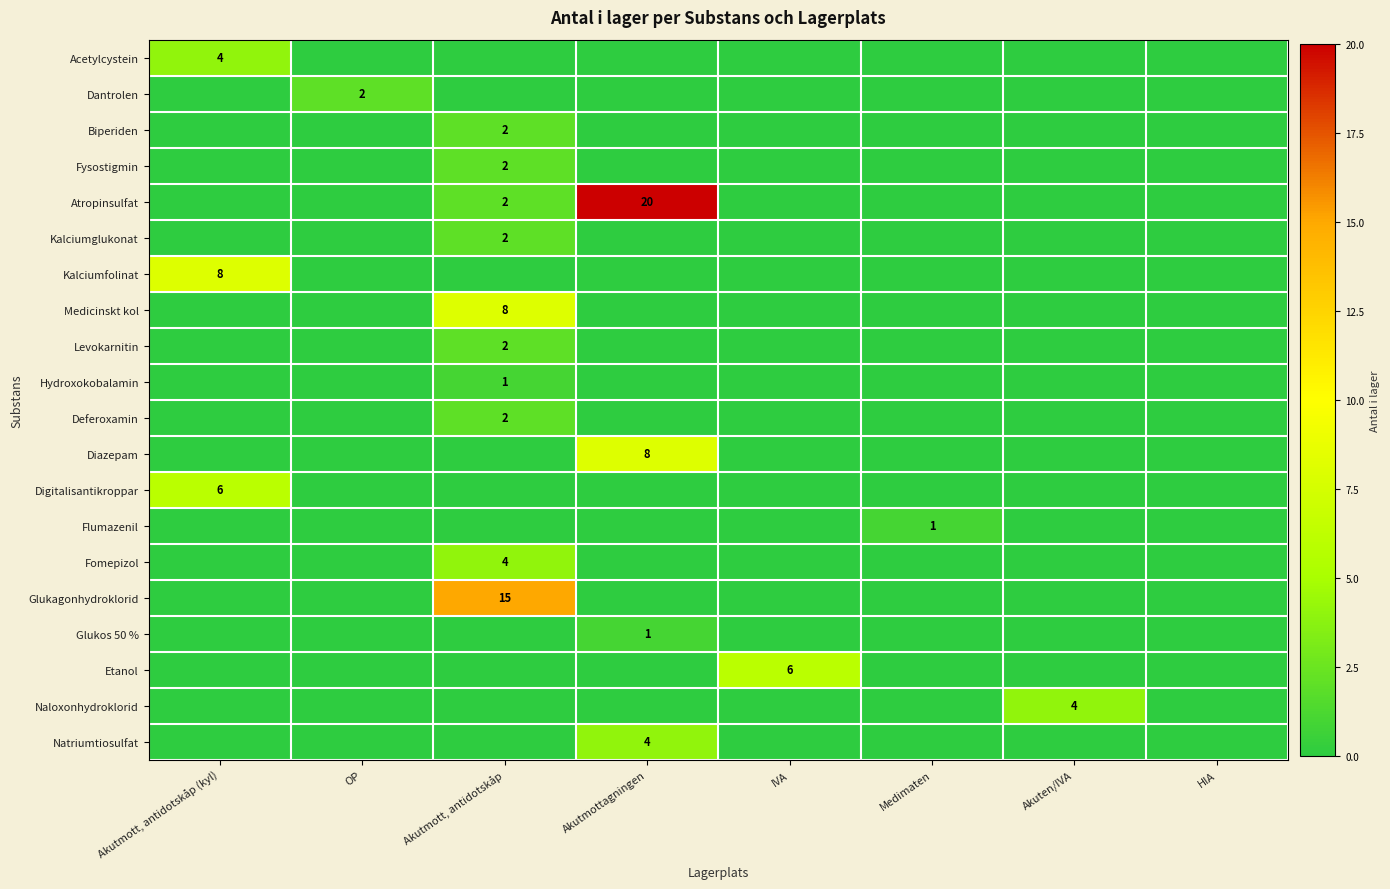

At how many categories does at least one series exceed 2?

5